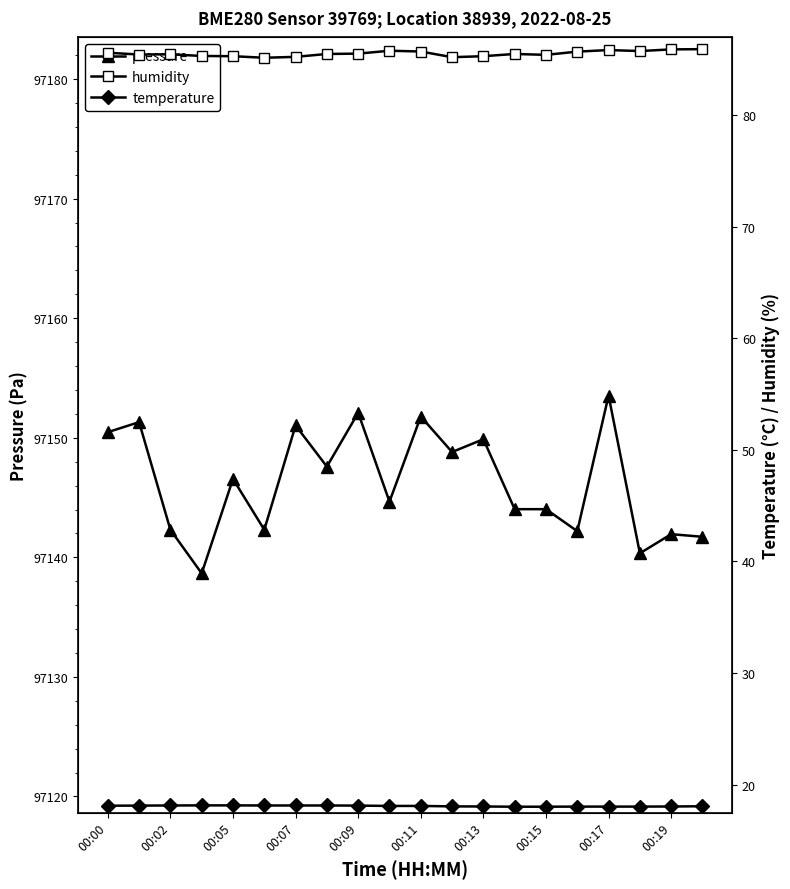

What is the minimum value for pressure?

97138.7